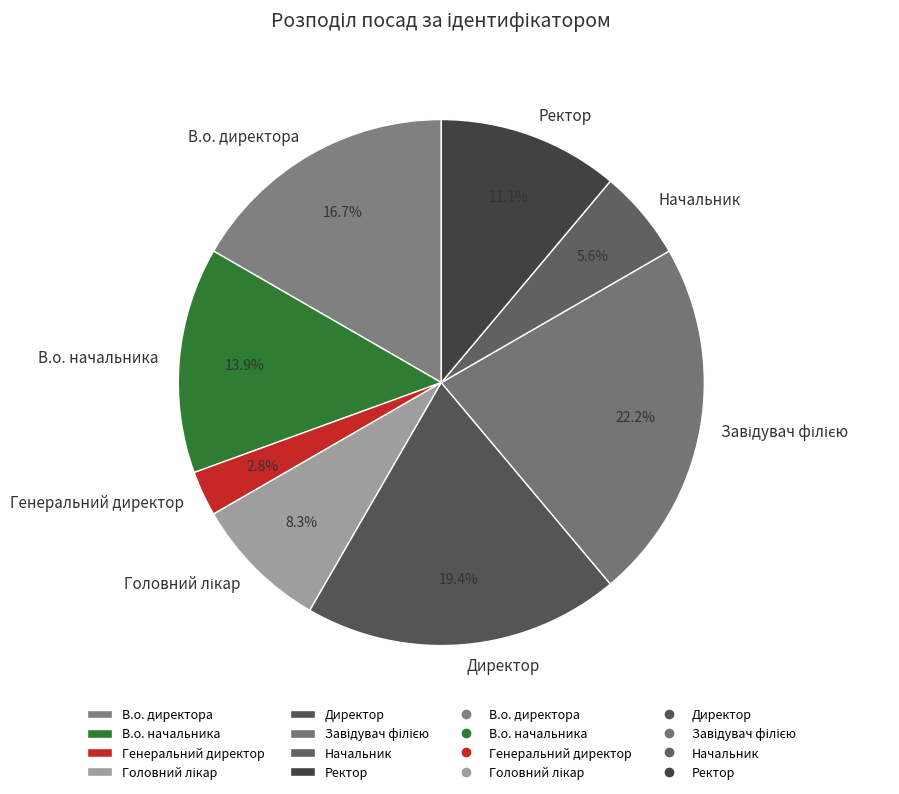

True or false: Начальник accounts for 15% of the total.

False